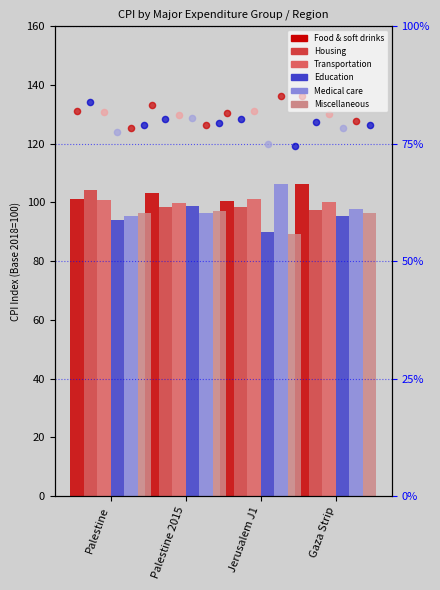

Which series contains the lowest Y value?

Miscellaneous goods and services